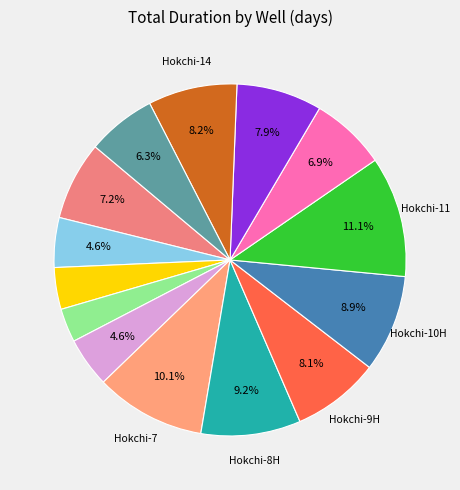

Count the number of slices in the pie.

14